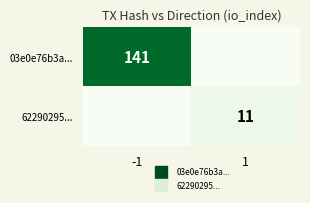

What is the difference between the maximum and minimum values in the 03e0e76b3a... series?

141